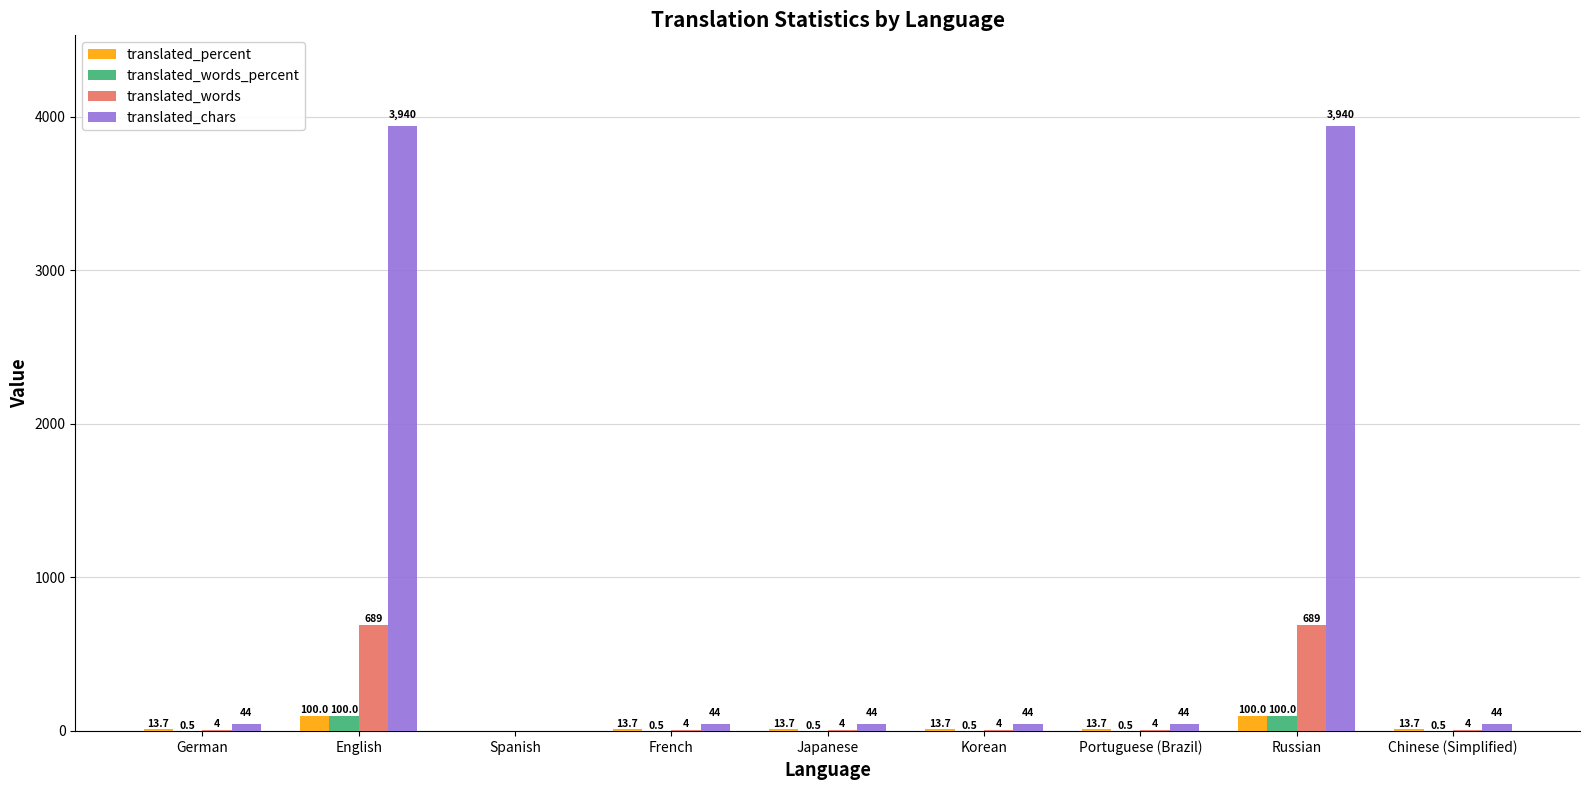

What is the total value across all series at French?

62.2